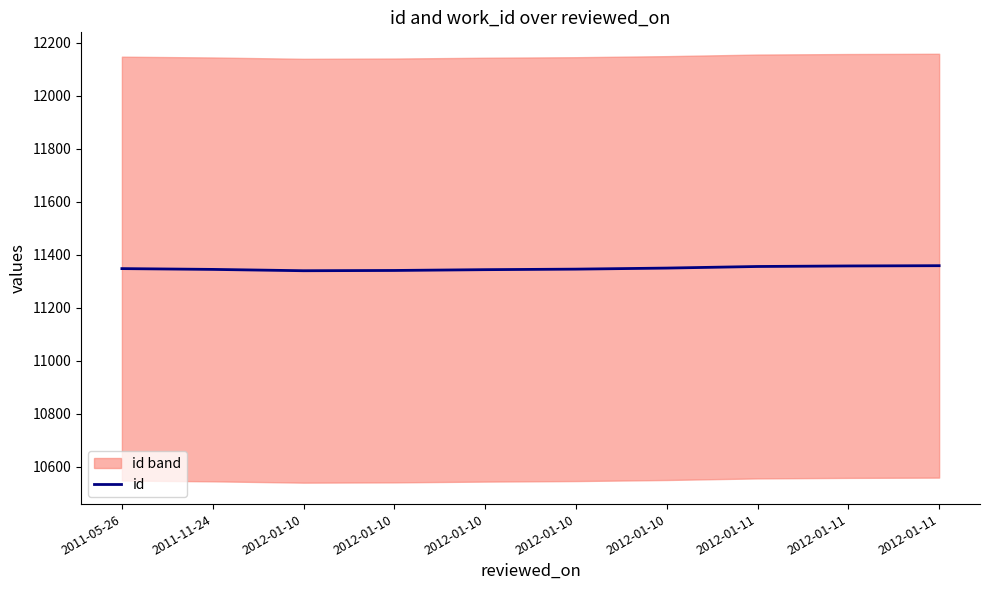

Between 2012-01-10 and 2011-05-26, which is larger?

2012-01-10